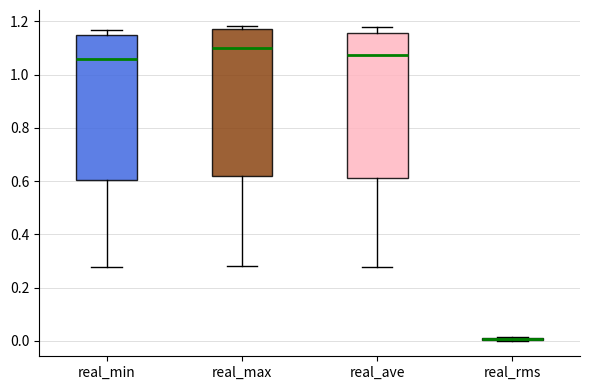

Reading left to right, read every box against the y-axis: the position of its median line, the range the box covers, and the ends of its whiskers. The values are not printed on the chart, so give them approximately, as read against the axis.

real_min: median 1.06, box 0.60 to 1.14, whiskers 0.28 to 1.16
real_max: median 1.10, box 0.62 to 1.18, whiskers 0.28 to 1.18 (just above the box's upper edge)
real_ave: median 1.08, box 0.62 to 1.16, whiskers 0.28 to 1.18
real_rms: box collapsed to a line at 0.00, whiskers 0.00 to 0.02